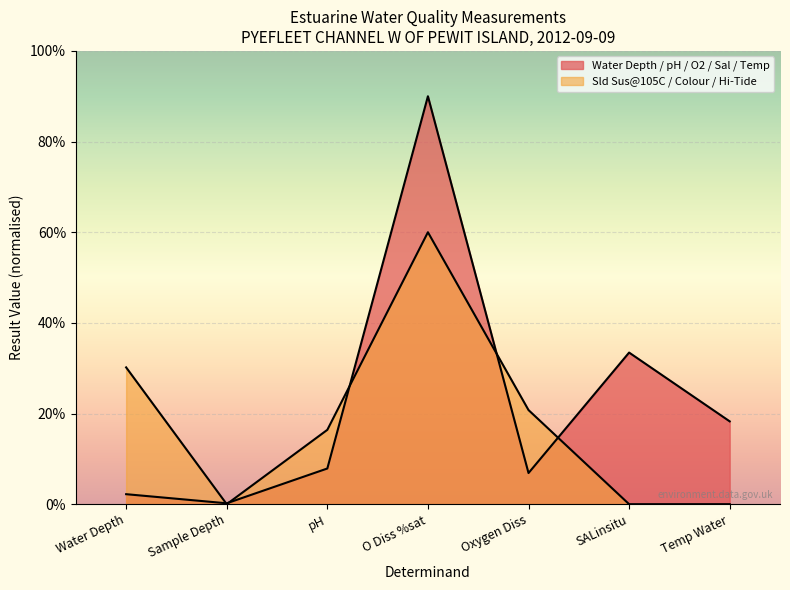

What is the sum of the values at O Diss %sat and pH?

97.9